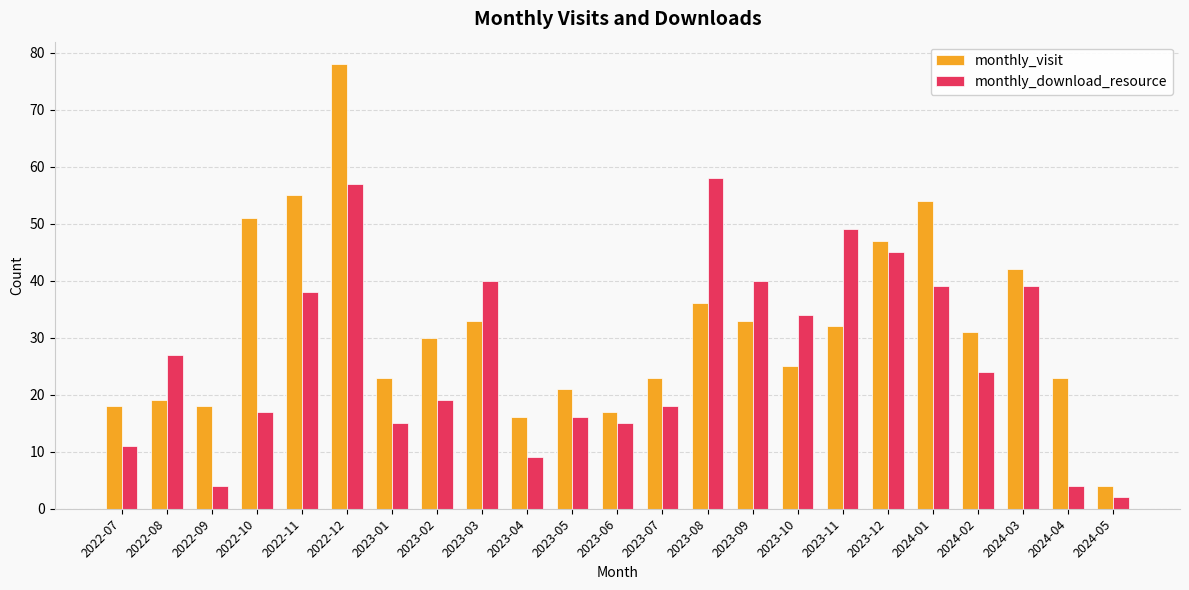

How many data points in monthly_visit are less than 30?

11